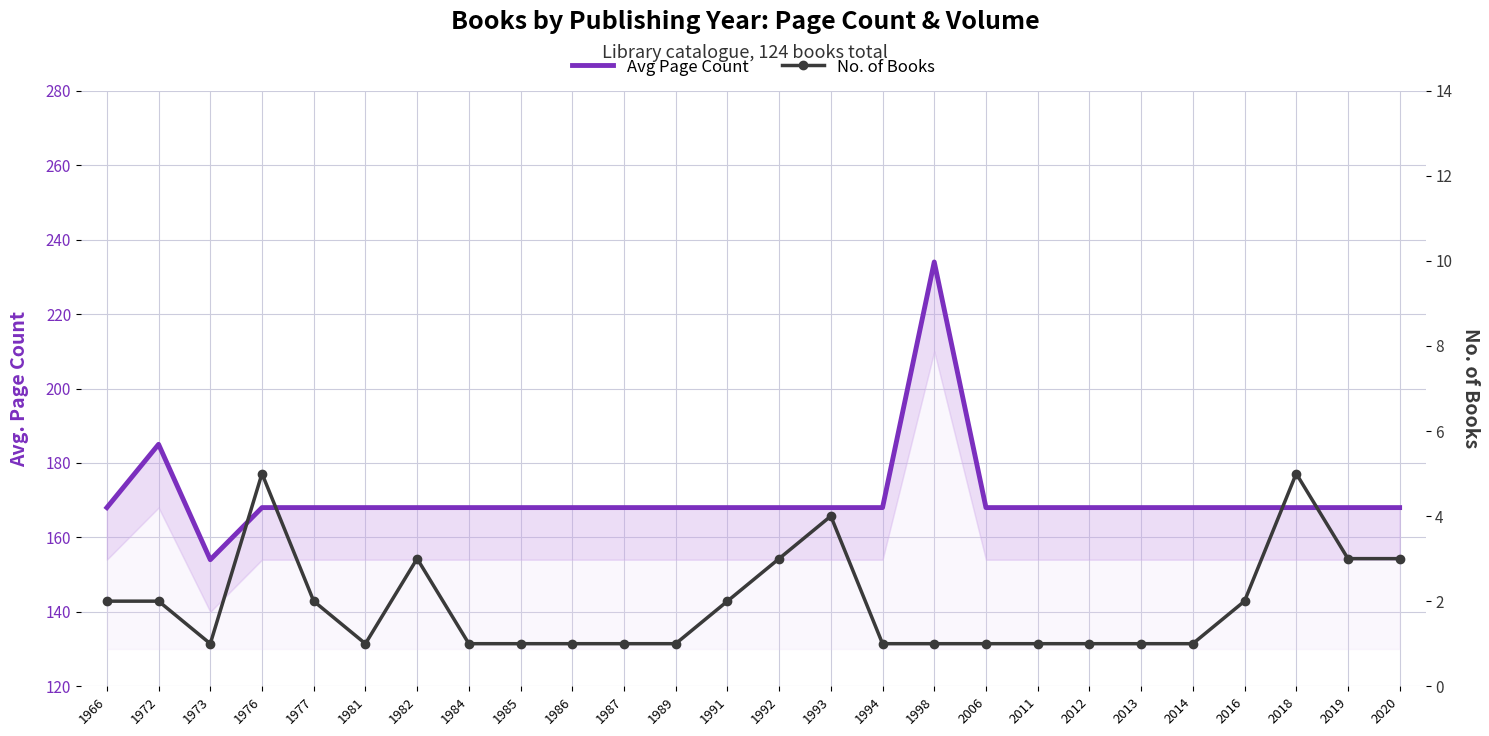

True or false: No. of Books and Avg Page Count intersect in this chart.

False